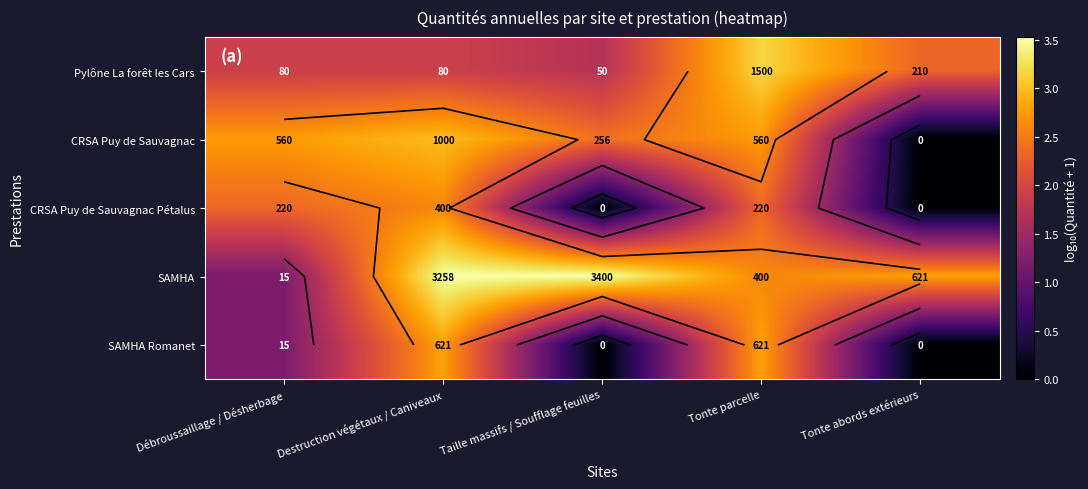

List the series in order of their peak value, highest first.

SAMHA, Pylône La forêt les Cars, CRSA Puy de Sauvagnac, SAMHA Romanet, CRSA Puy de Sauvagnac Pétalus